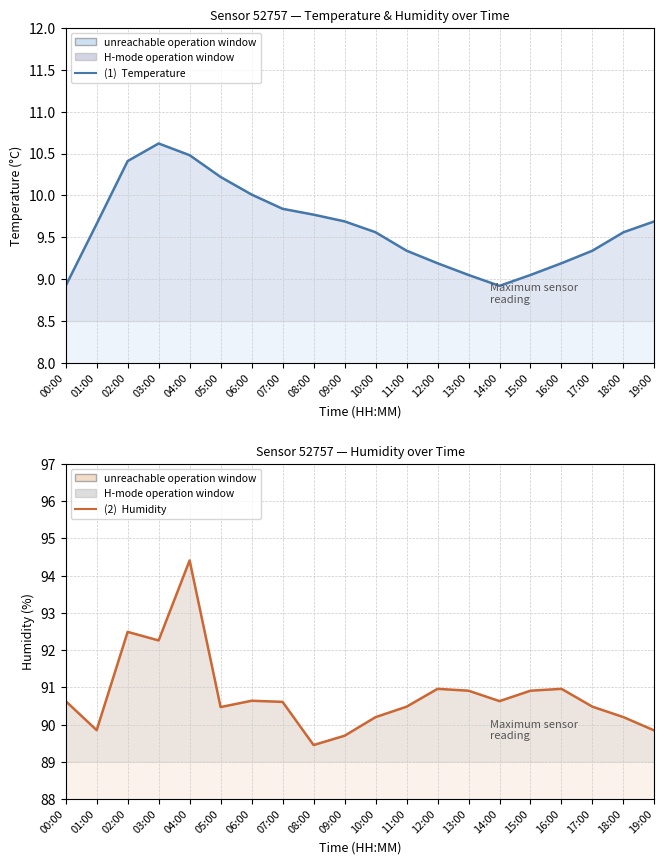

What is the spread (max minus min) of values at 09:00?

80.0